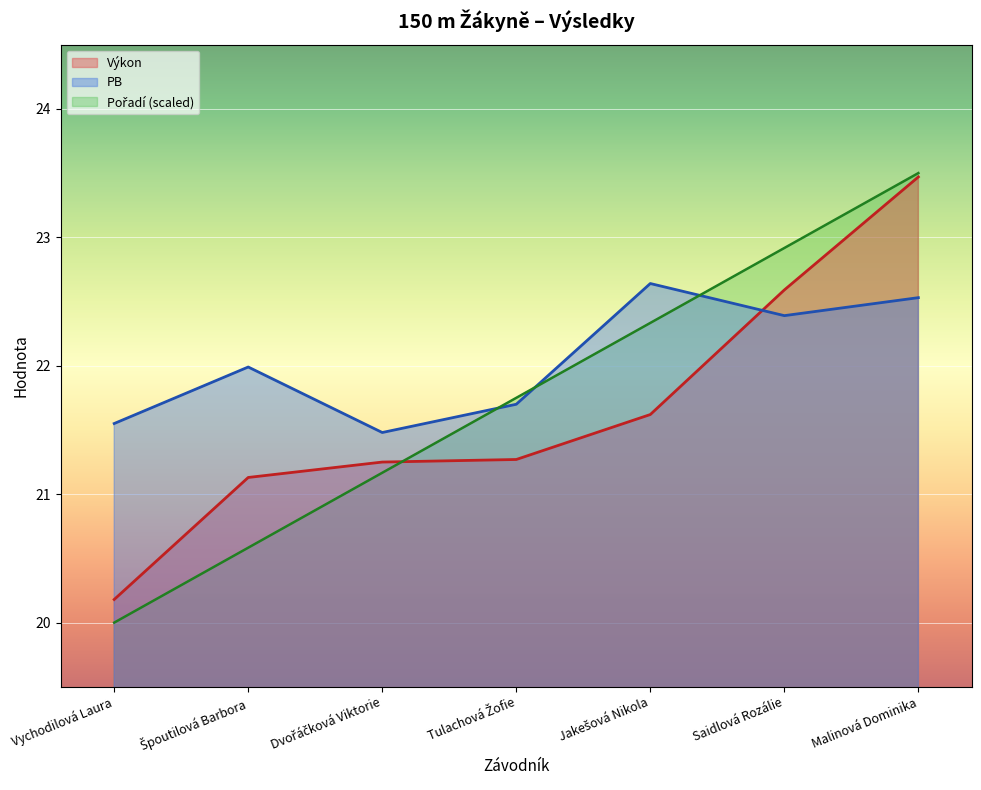

Which series has the widest spread of values?

Pořadí